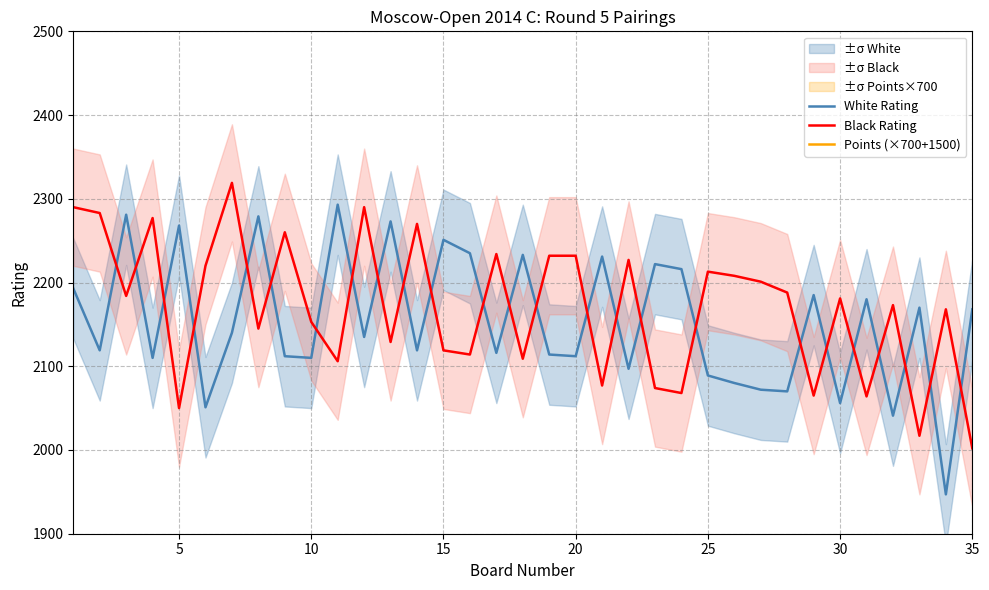

At which label does Black Rating reach its minimum?

35